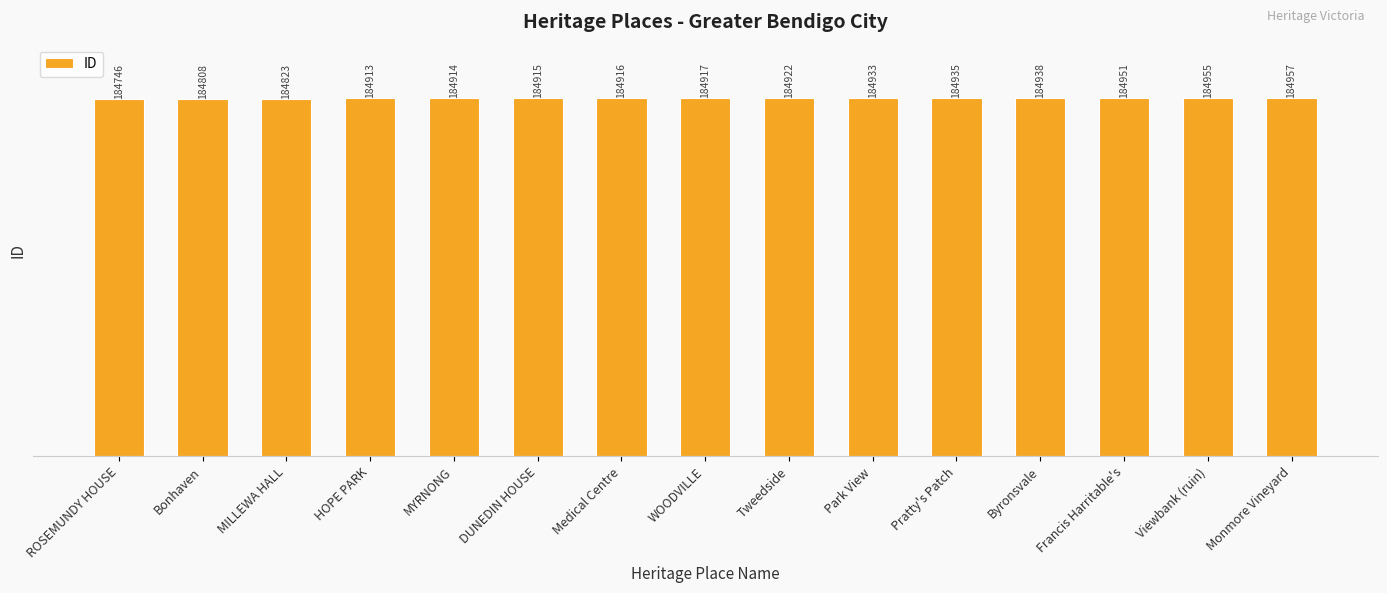

What is the difference between the maximum and second lowest values?

149